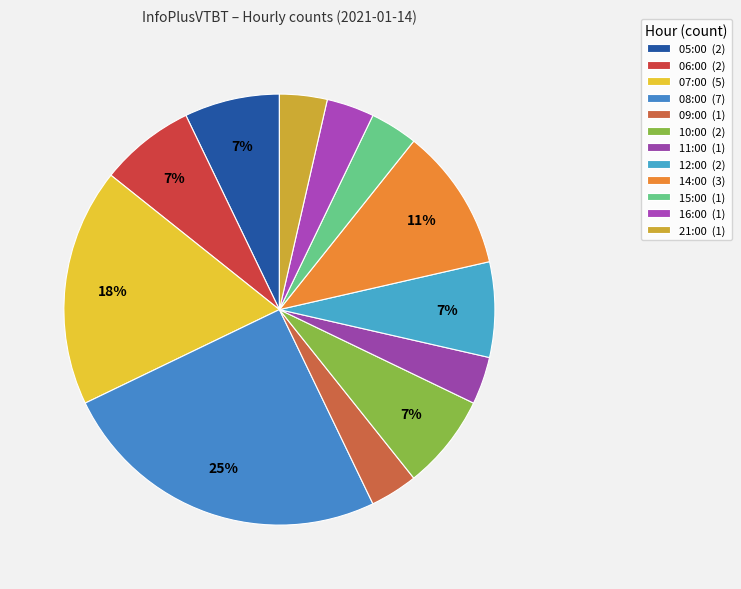

Rank the categories by value from highest to lowest.

08:00, 07:00, 14:00, 05:00, 06:00, 10:00, 12:00, 09:00, 11:00, 15:00, 16:00, 21:00